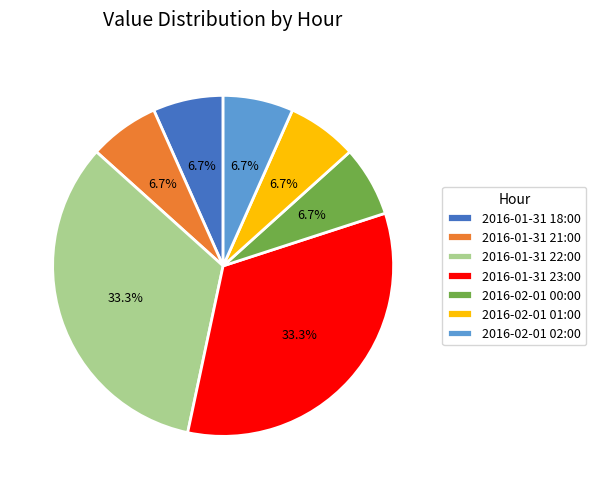

Does 2016-02-01 00:00 account for over 50% of the chart?

No